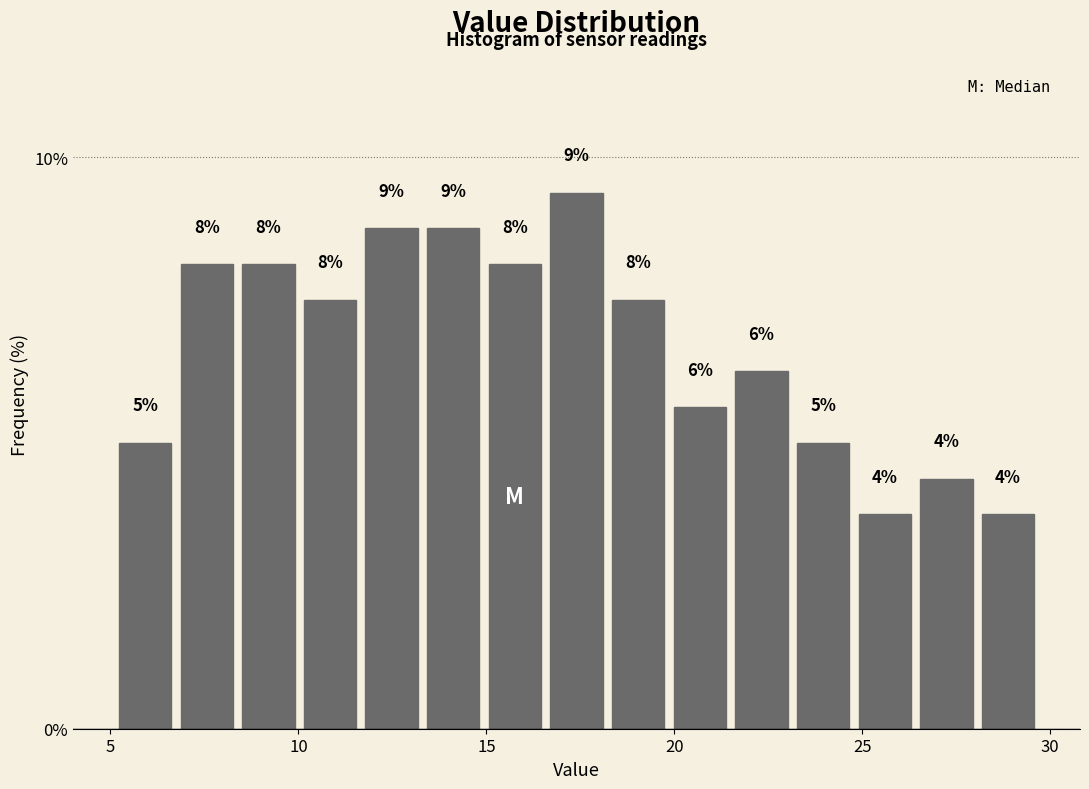

Read against the x-axis, roughly where is the centre of the tallest bar?

17.5